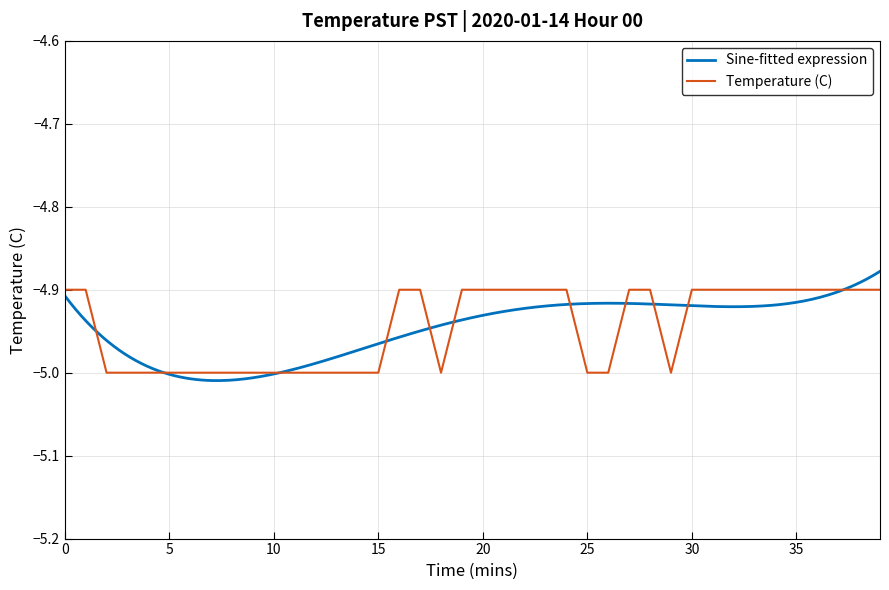

List the labels in order of value, largest first.

0, 1, 16, 17, 19, 20, 21, 22, 23, 24, 27, 28, 30, 31, 32, 33, 34, 35, 36, 37, 38, 39, 2, 3, 4, 5, 6, 7, 8, 9, 10, 11, 12, 13, 14, 15, 18, 25, 26, 29